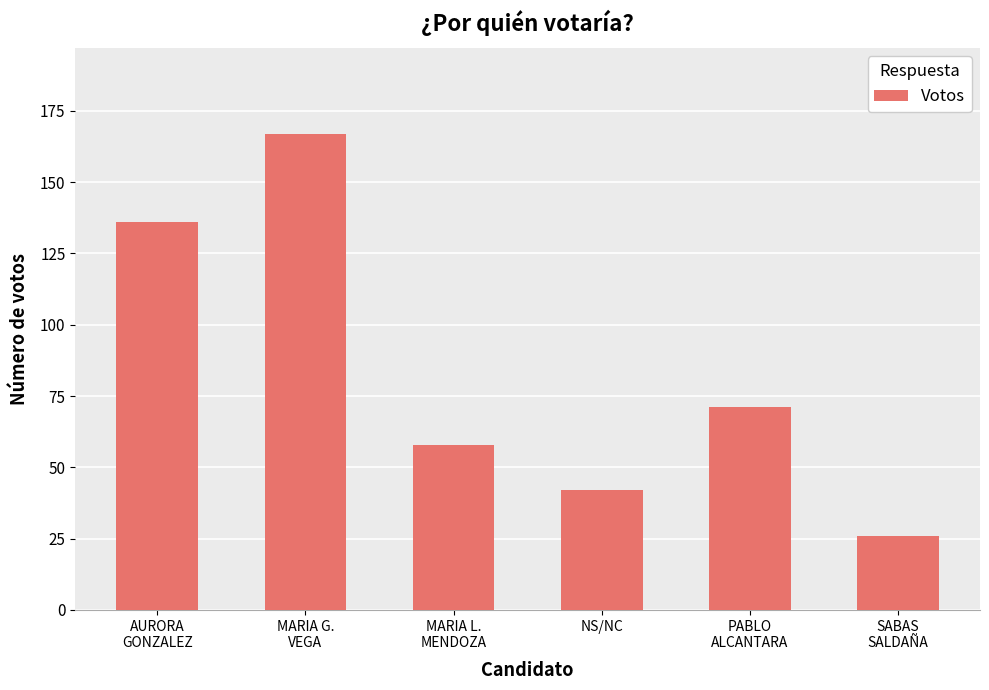

At which label does the data first exceed 71?

AURORA
GONZALEZ